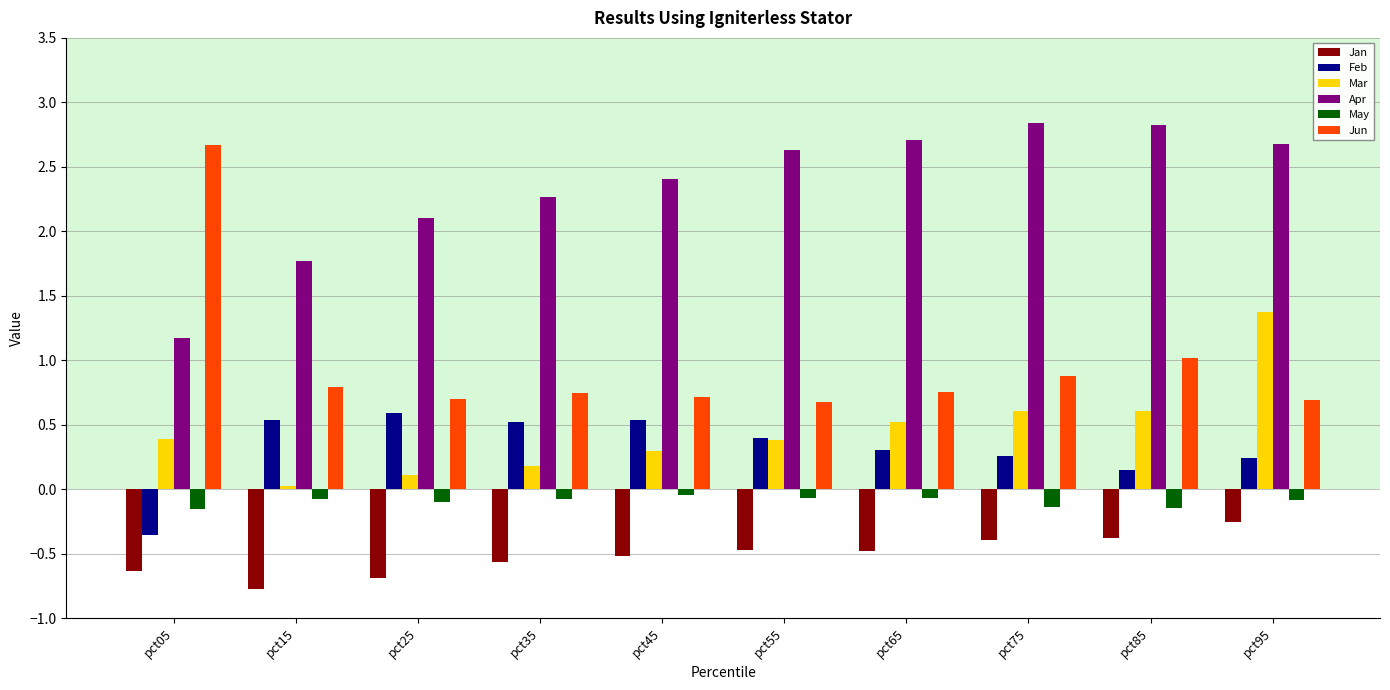

At pct05, list the series in order from smallest to largest.

Jan, Feb, May, Mar, Apr, Jun